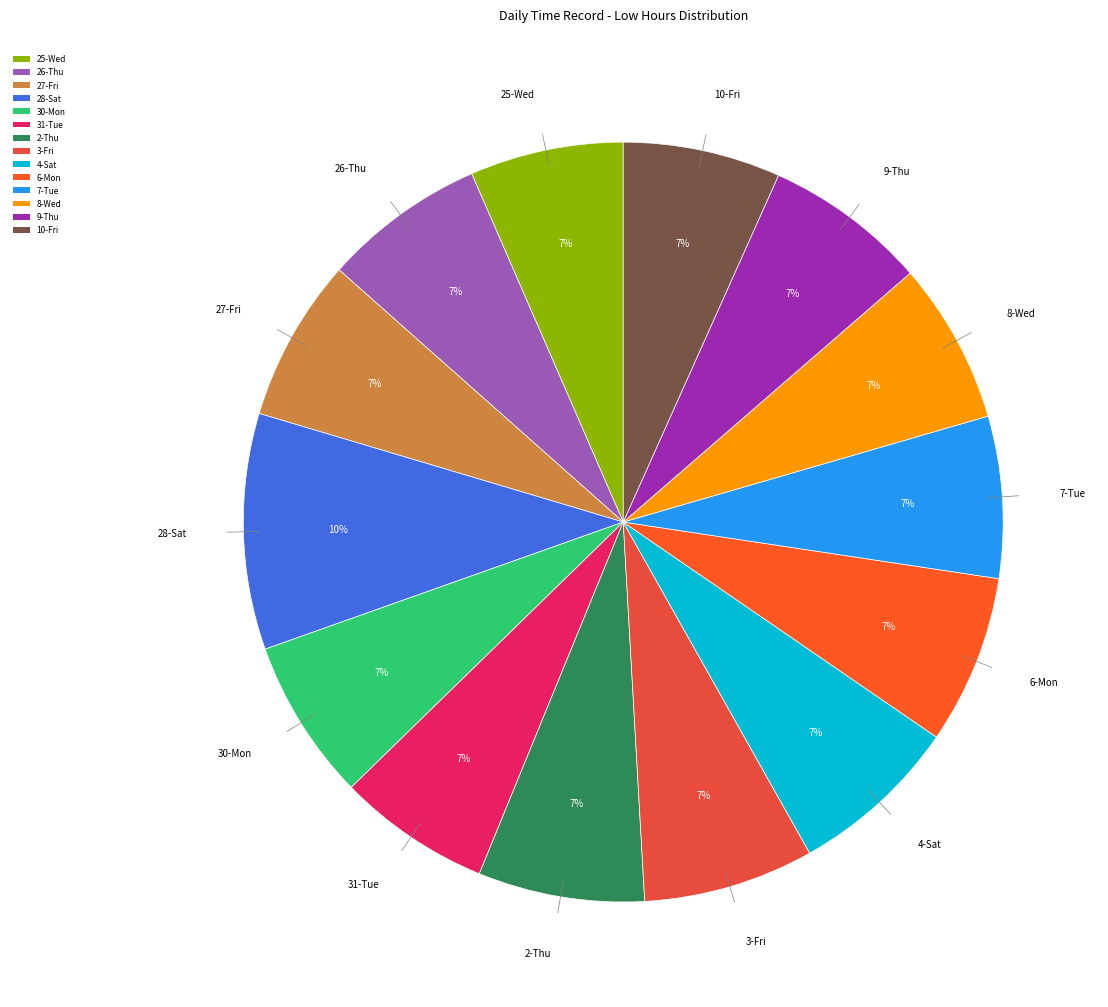

To the nearest percent, what portion does 6-Mon represent?

7%